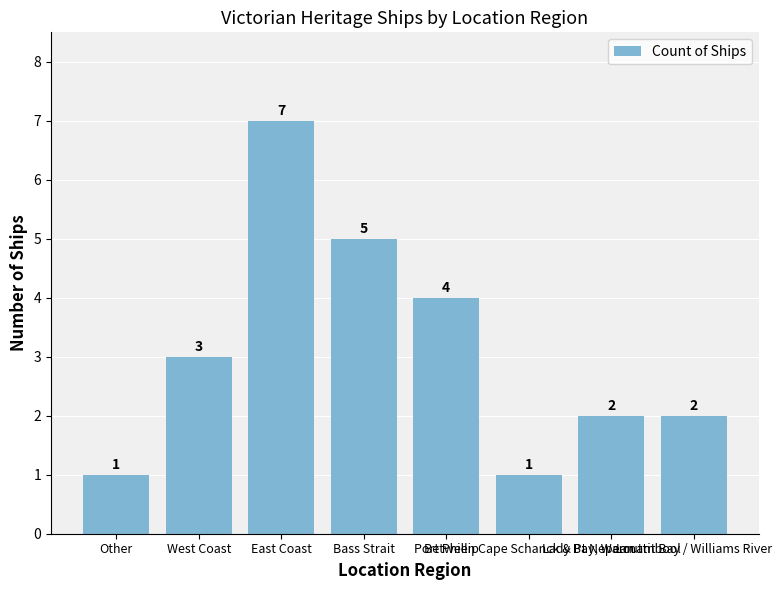

How many distinct data groups are displayed?

1